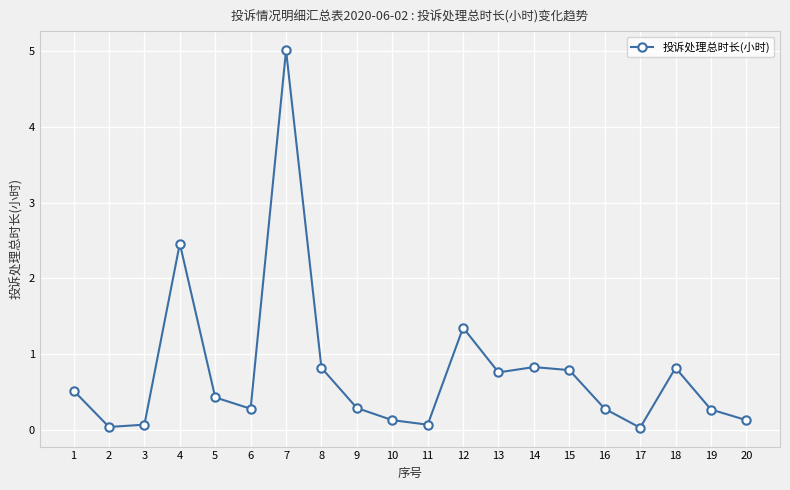

What is the average value?

0.8